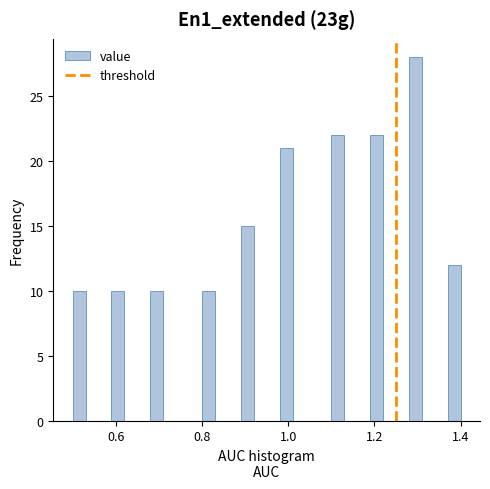

Around what value on the x-axis is the tallest bar? Give the approximate position of its centre, as read against the axis.

1.30